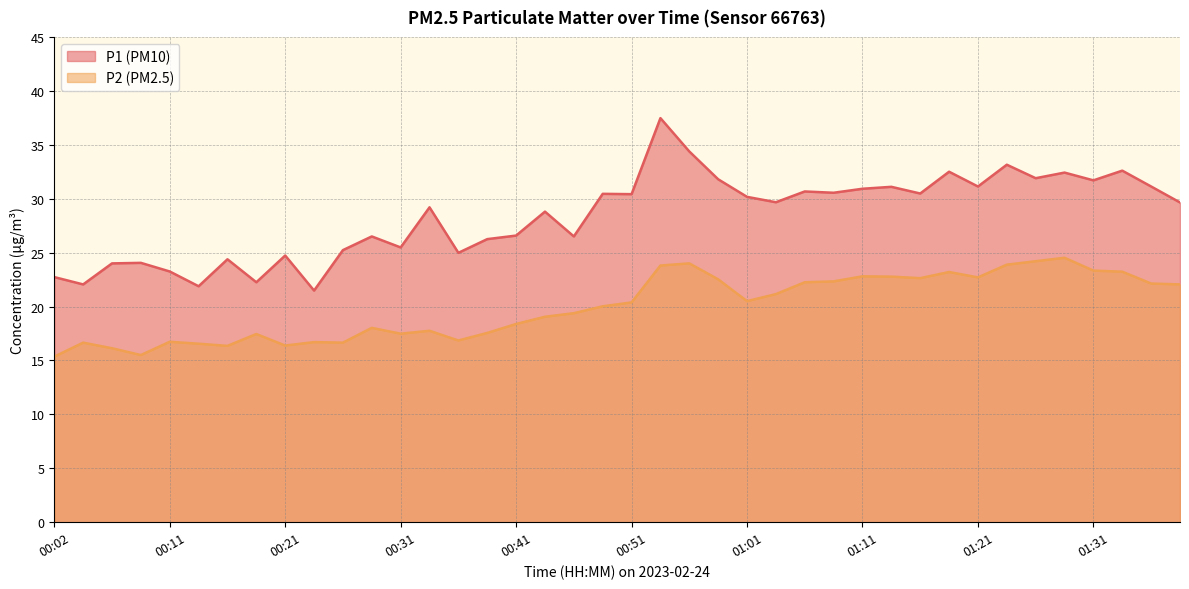

True or false: P2 has more than 0 points higher than both neighbors.

True